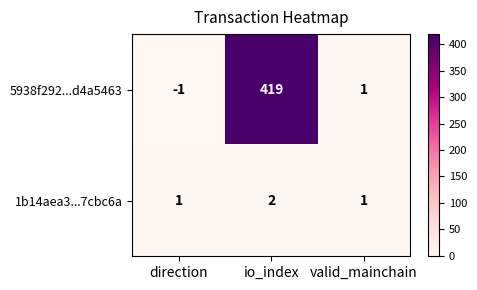

True or false: 5938f292...d4a5463 has a value of -1 at direction.

True